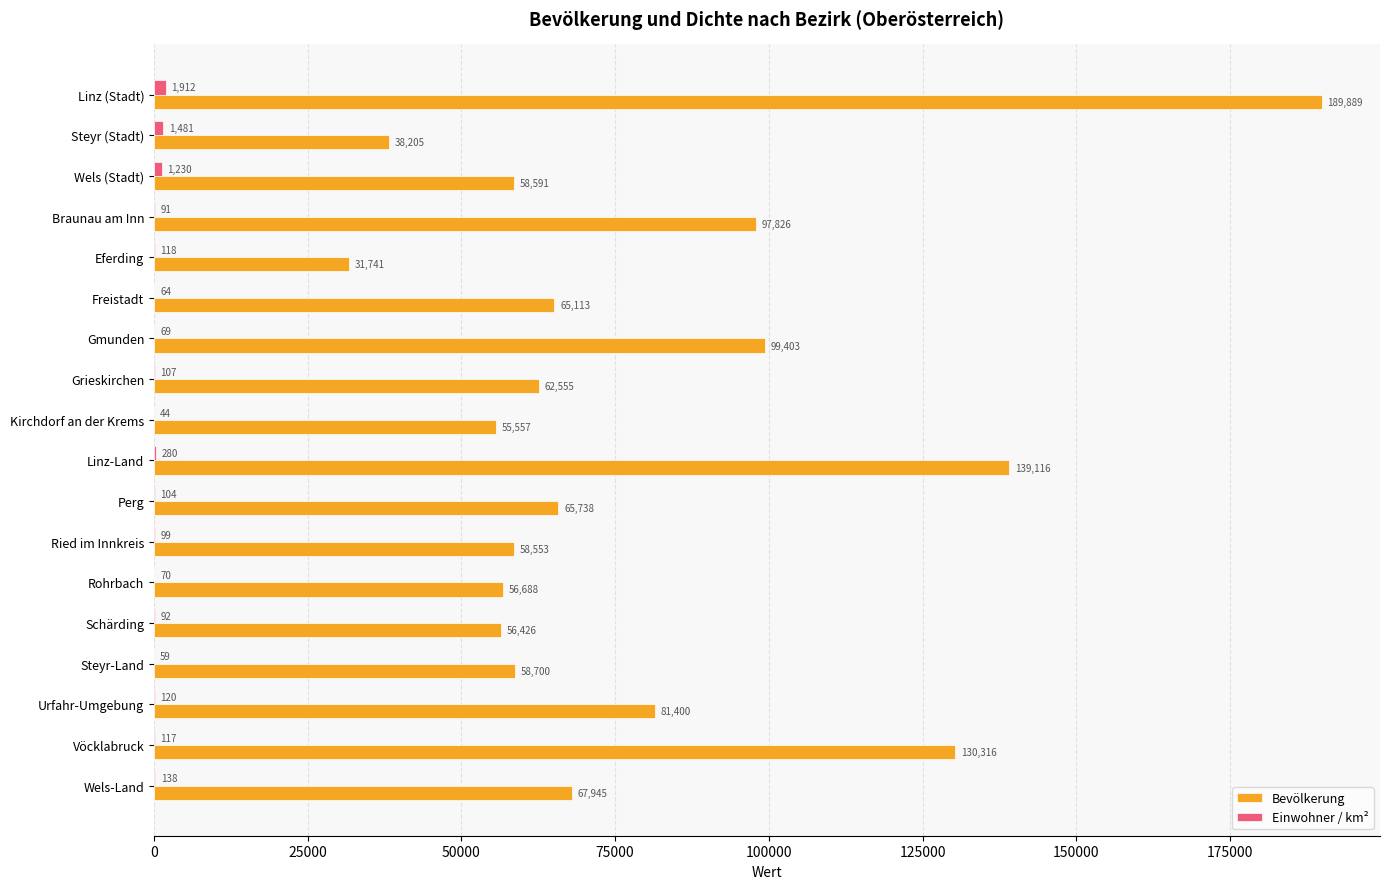

Which series changed the most between Linz (Stadt) and Kirchdorf an der Krems?

Bevölkerung